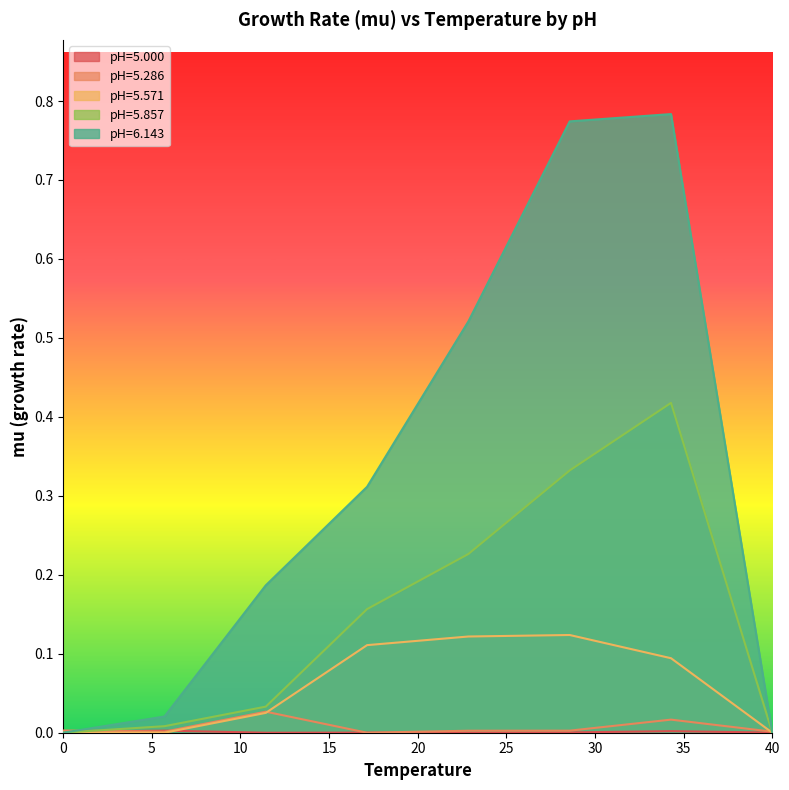

Rank the series at 11.42857142857143 from highest to lowest value.

pH=6.143, pH=5.857, pH=5.286, pH=5.571, pH=5.000